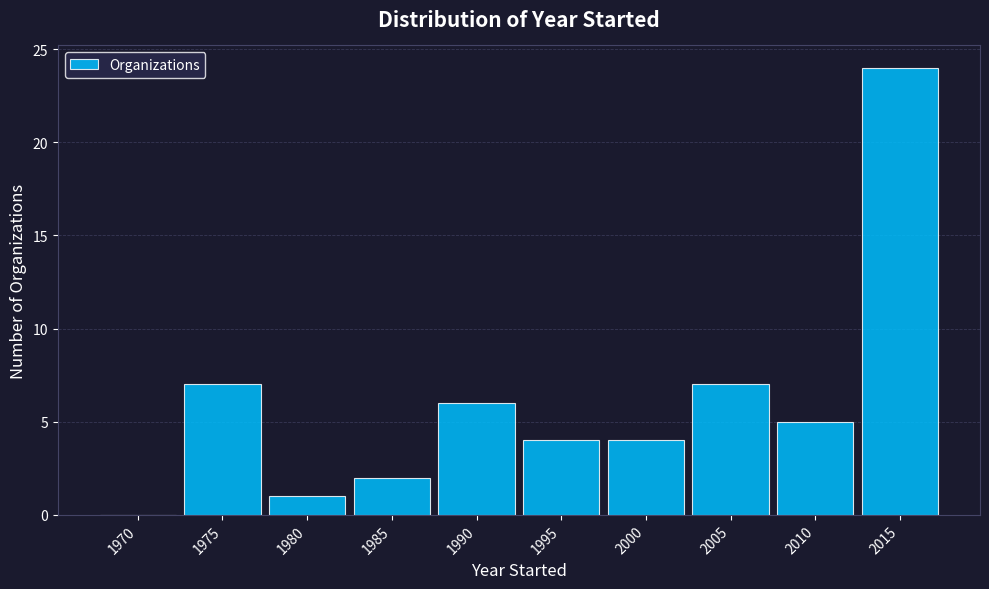

Reading right to left, list all the values displayed in this chart.

2015=24	2010=5	2005=7	2000=4	1995=4	1990=6	1985=2	1980=1	1975=7	1970=0